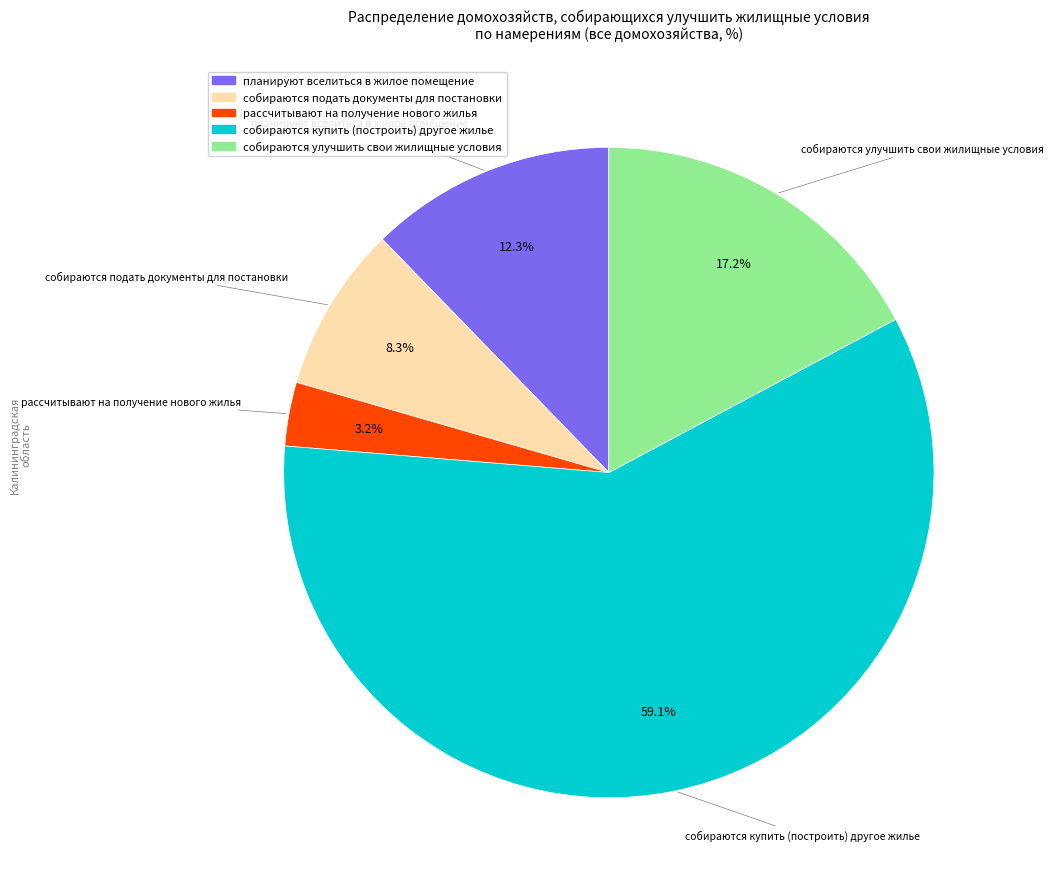

Does any single category account for the majority?

Yes